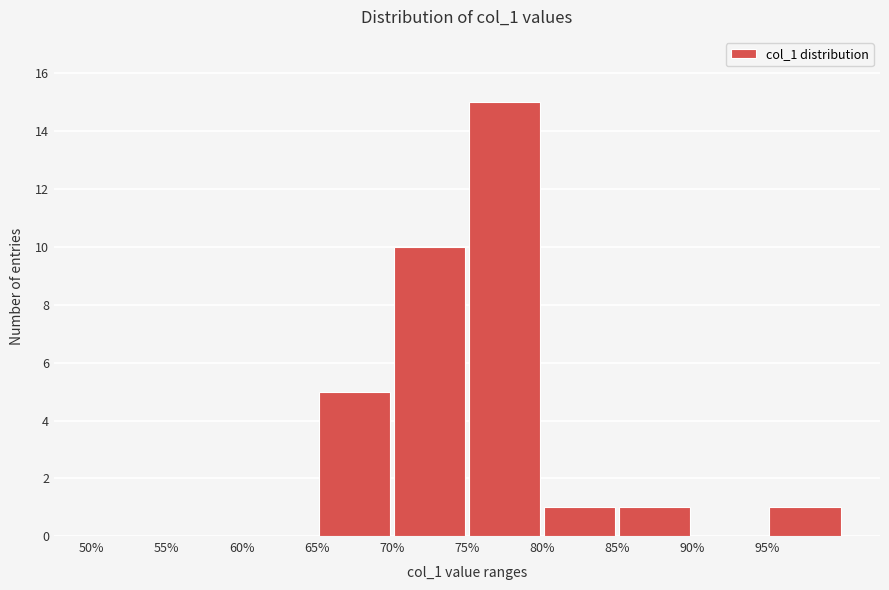

Reading left to right, list every bar in this chart as the range it spans on the x-axis followed by its height. The values are not printed on the chart, so give them approximately, as read against the axis.

50 to 55: 0
55 to 60: 0
60 to 65: 0
65 to 70: 5
70 to 75: 10
75 to 80: 15
80 to 85: 1
85 to 90: 1
90 to 95: 0
95 to 100: 1